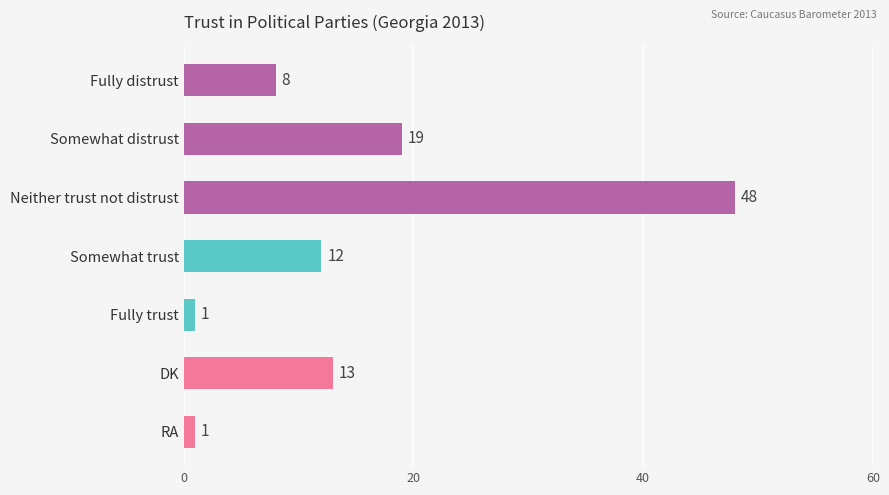

Reading bottom to top, extract all data points from this chart.

RA=1	DK=13	Fully trust=1	Somewhat trust=12	Neither trust not distrust=48	Somewhat distrust=19	Fully distrust=8